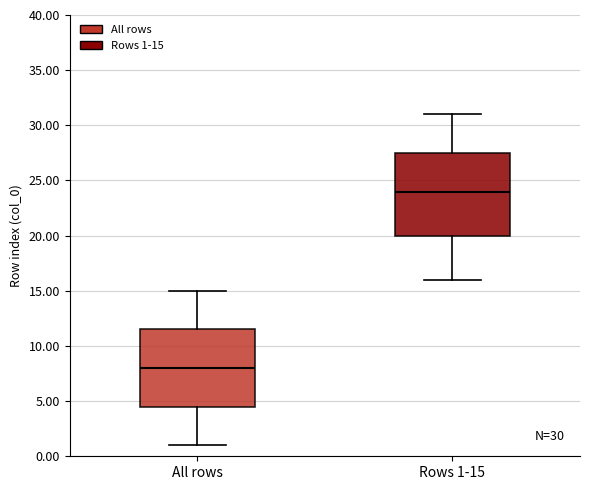

Which box has the highest median line?

Rows 1-15